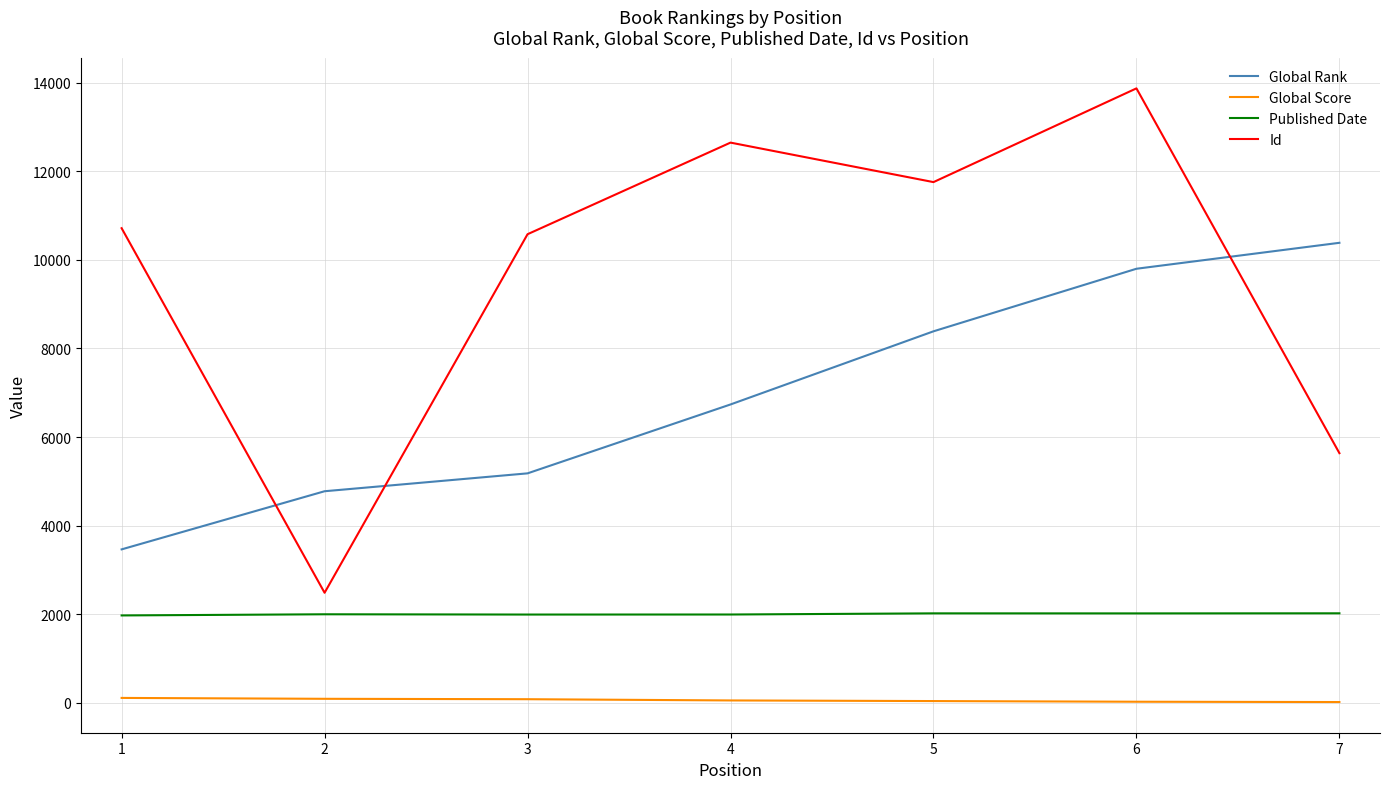

What is the maximum value for Id?

13875